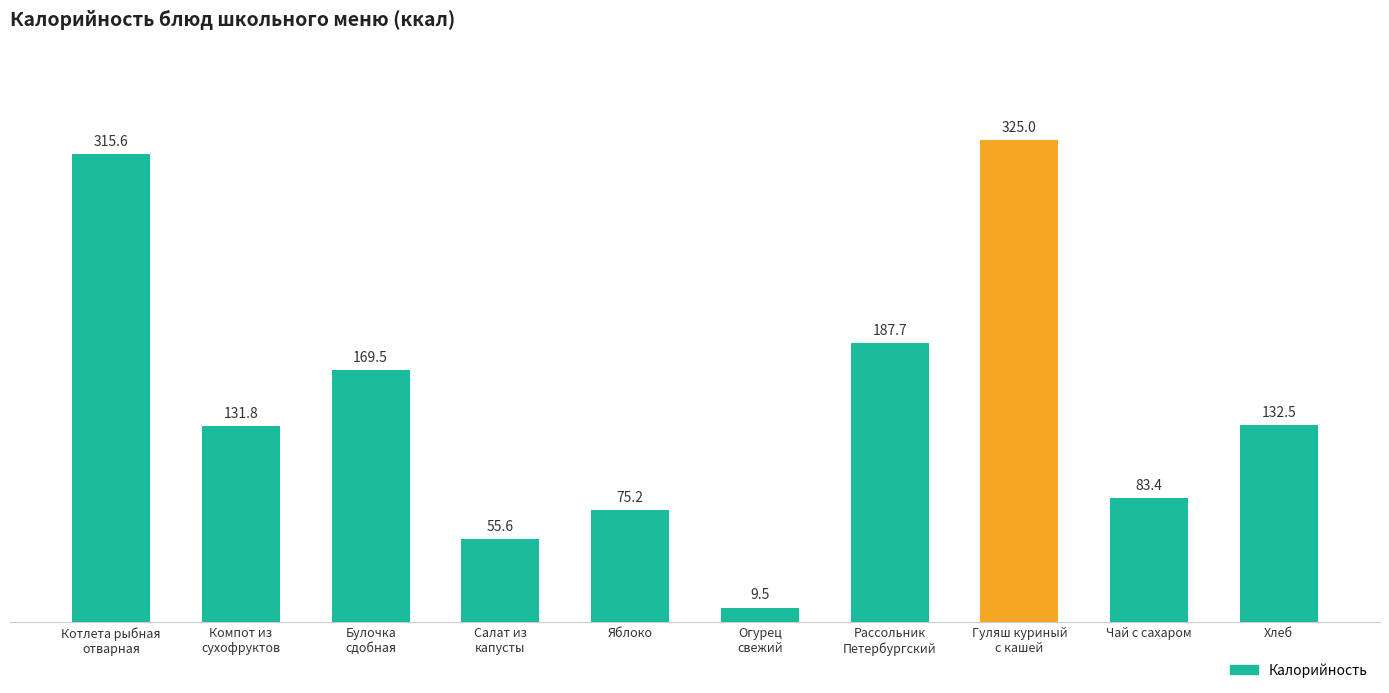

List the labels in order of value, largest first.

Гуляш куриный
с кашей, Котлета рыбная
отварная, Рассольник
Петербургский, Булочка
сдобная, Хлеб, Компот из
сухофруктов, Чай с сахаром, Яблоко, Салат из
капусты, Огурец
свежий